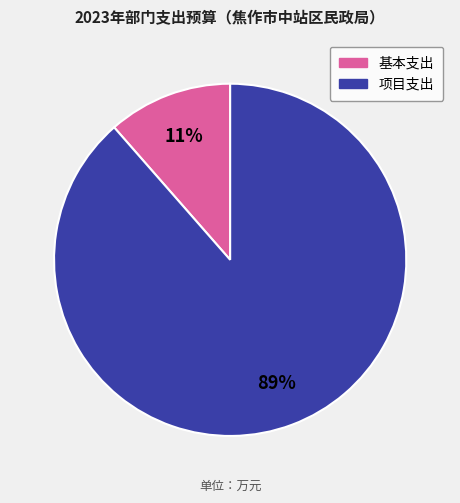

To the nearest percent, what is the average slice percentage?

50%